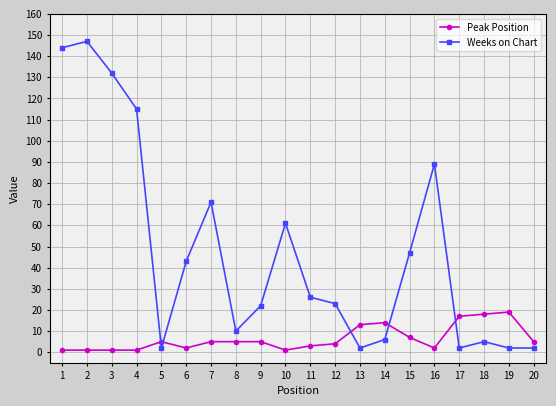

True or false: Peak Position has more than 2 interior local peaks.

True